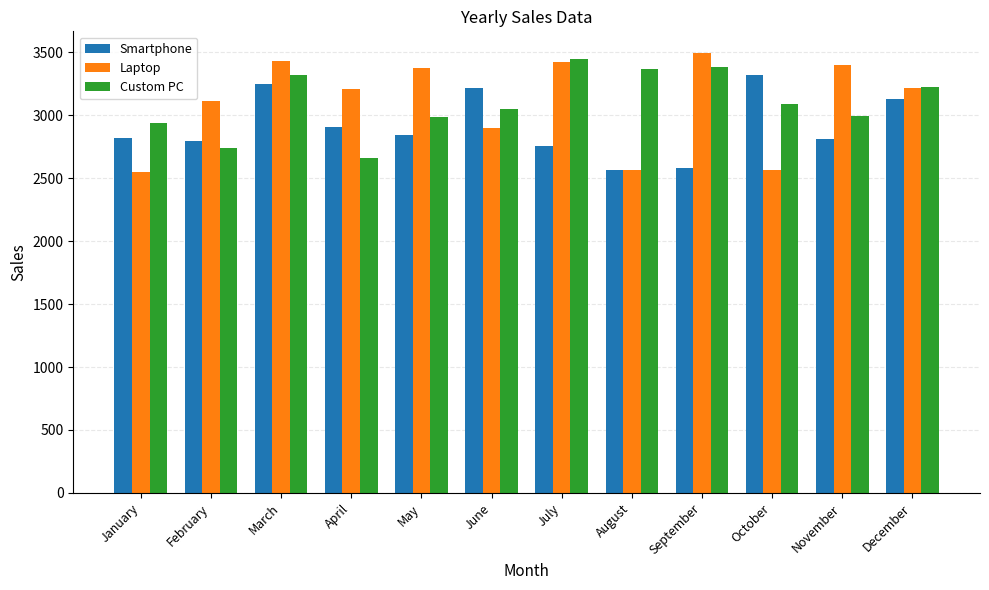

At which category does the chart reach its peak across all series?

September